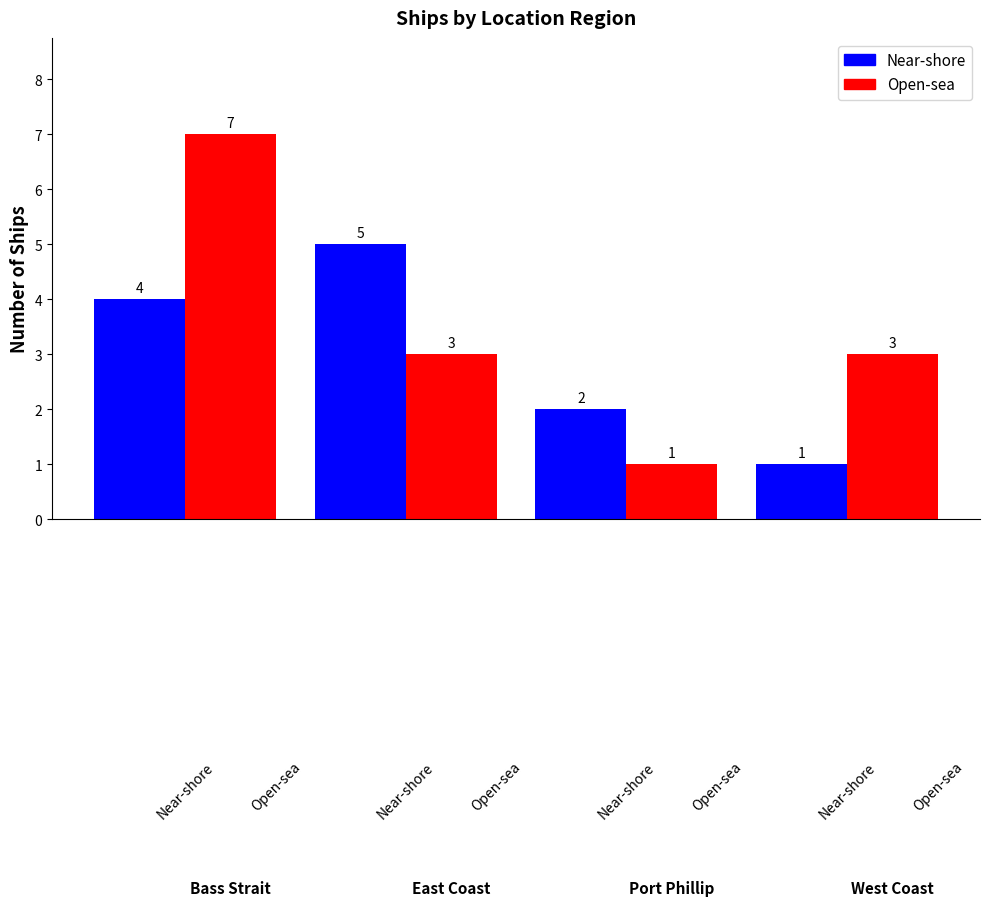

Count the Near-shore values in the range 2 to 5.

3